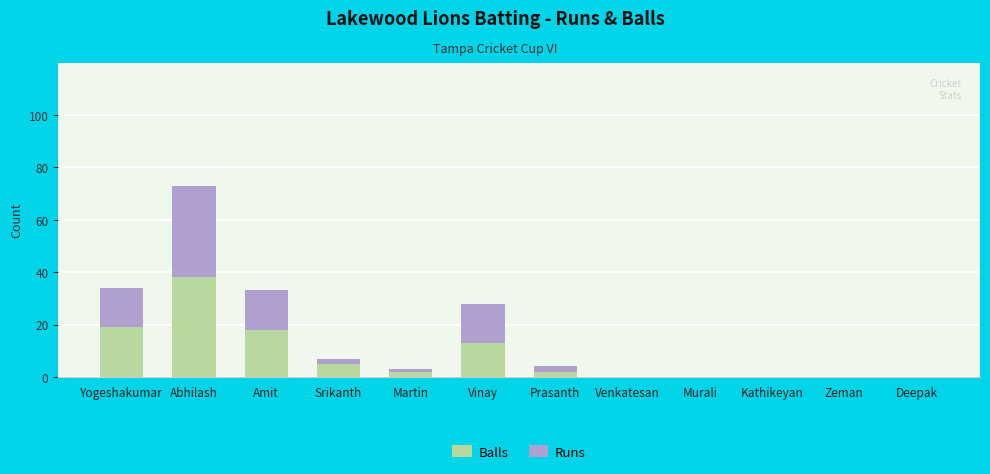

At which label does Balls reach its peak?

Abhilash